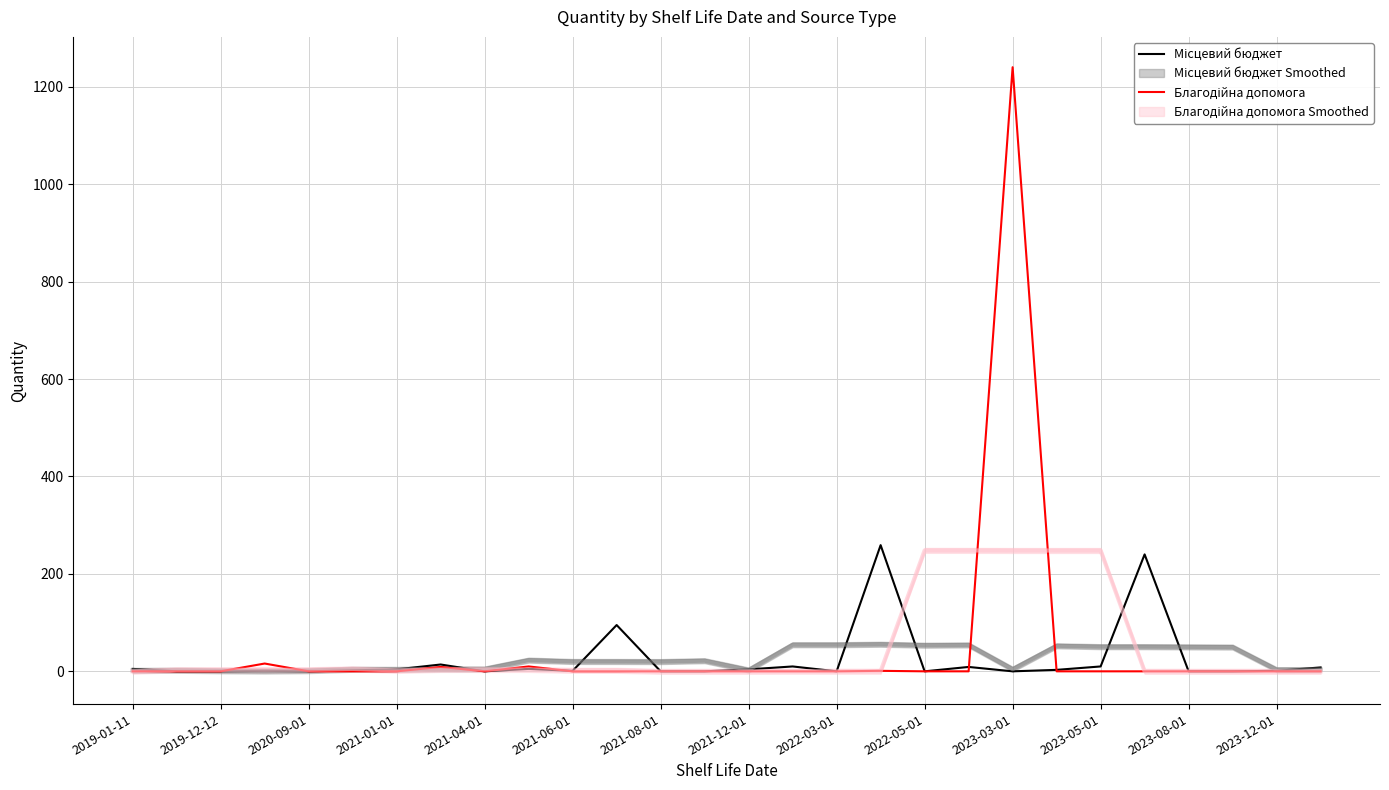

Which series changed the most between 2021-06-01 and 18?

Місцевий бюджет